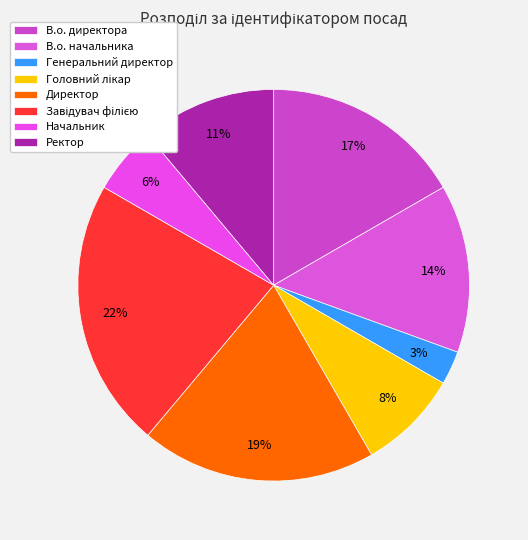

To the nearest percent, what is the average slice percentage?

12%